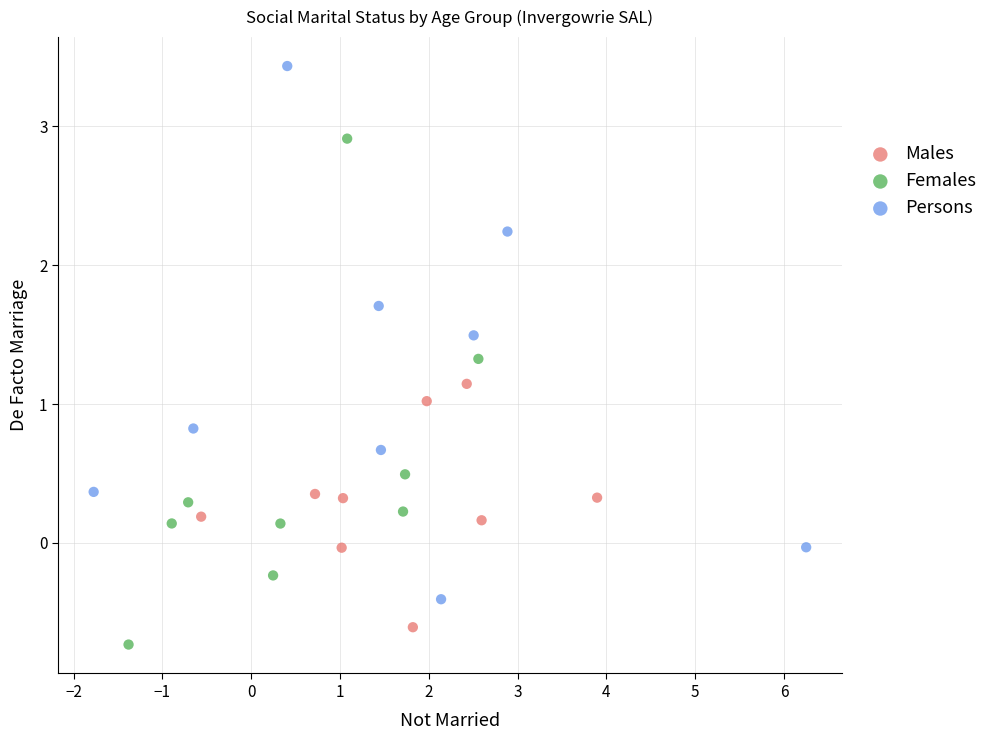

Which series reaches the maximum Y coordinate?

Persons